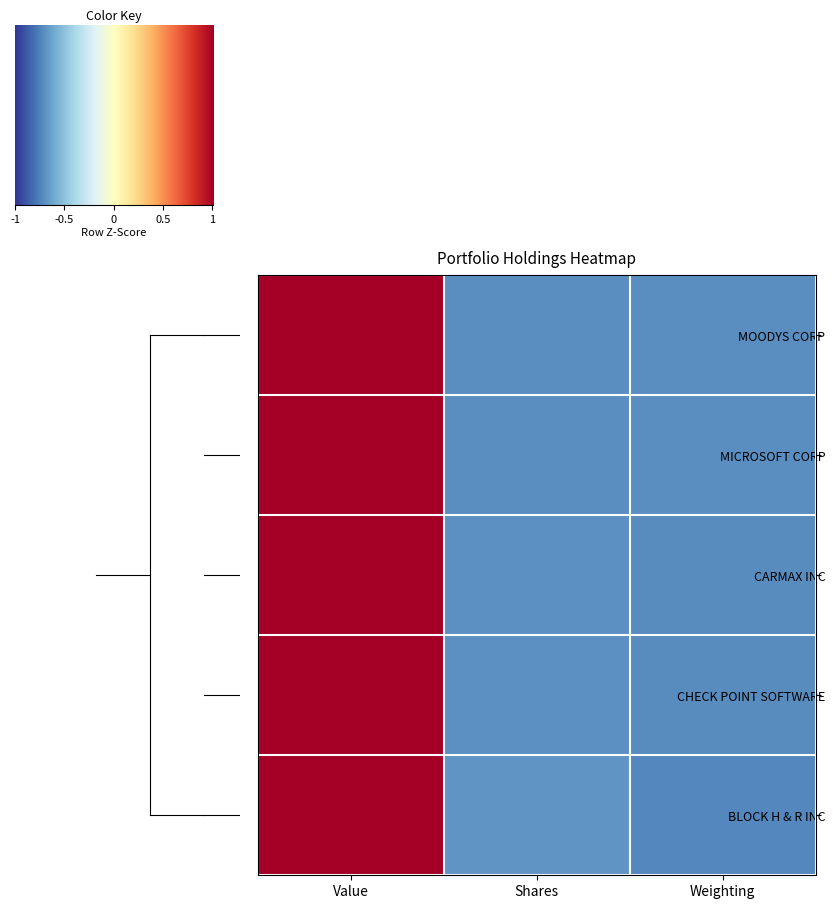

At how many categories does at least one series exceed 0?

1